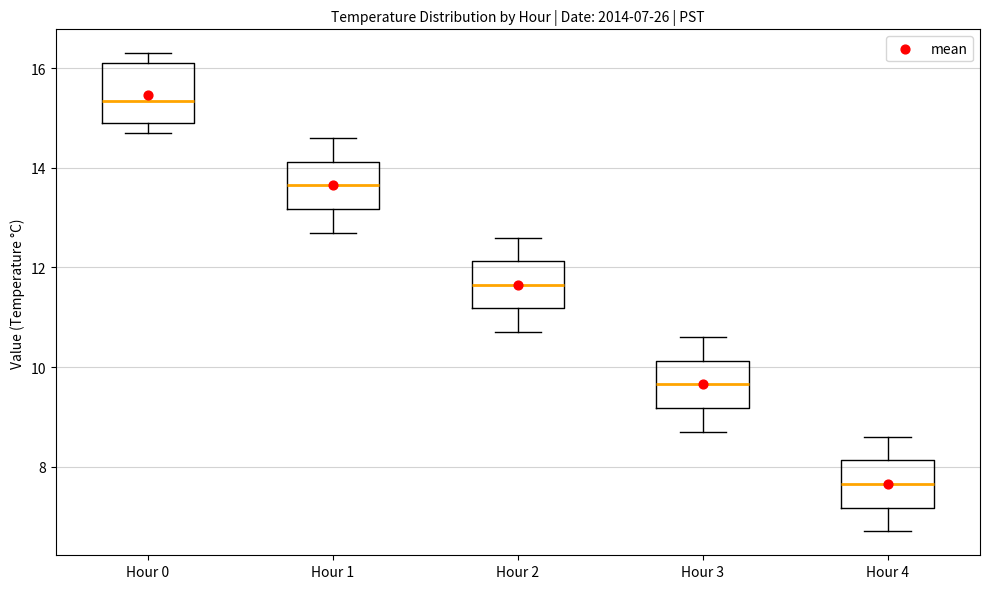

Which box has the lowest median line?

Hour 4